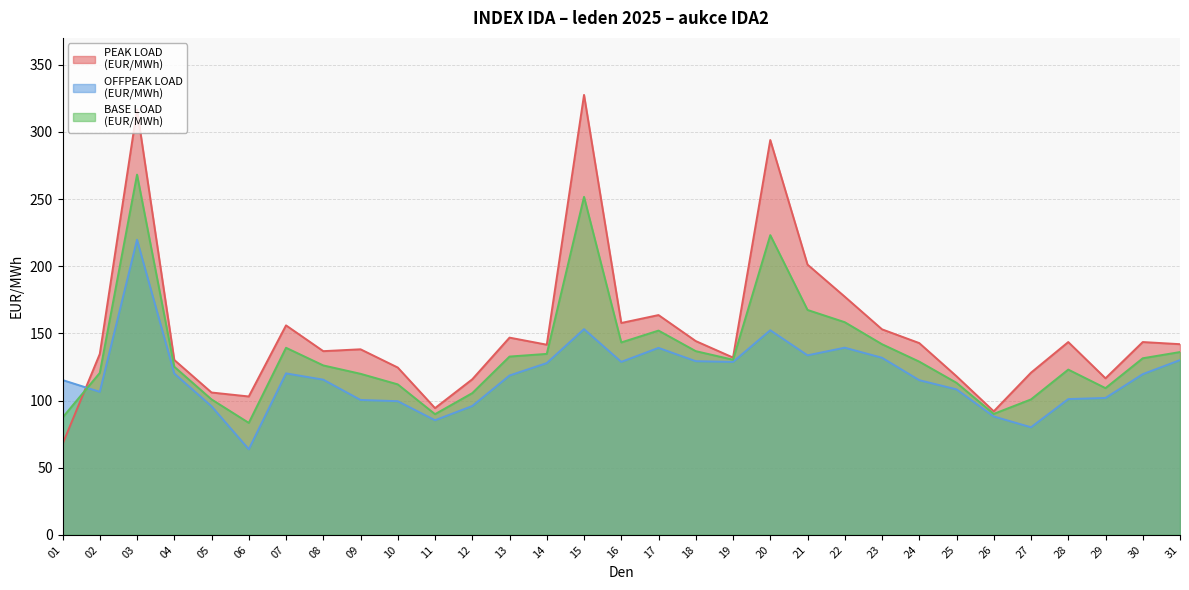

Where does the OFFPEAK LOAD
(EUR/MWh) series first go above 118?

03